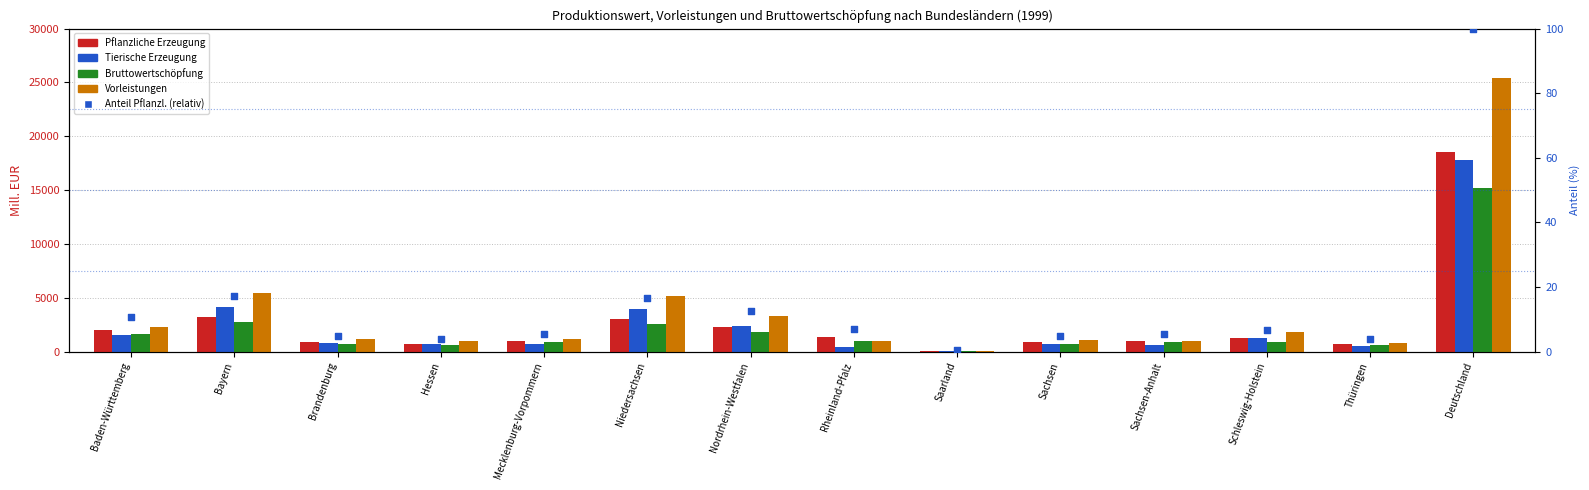

At which category is the sum across all series the highest?

Deutschland